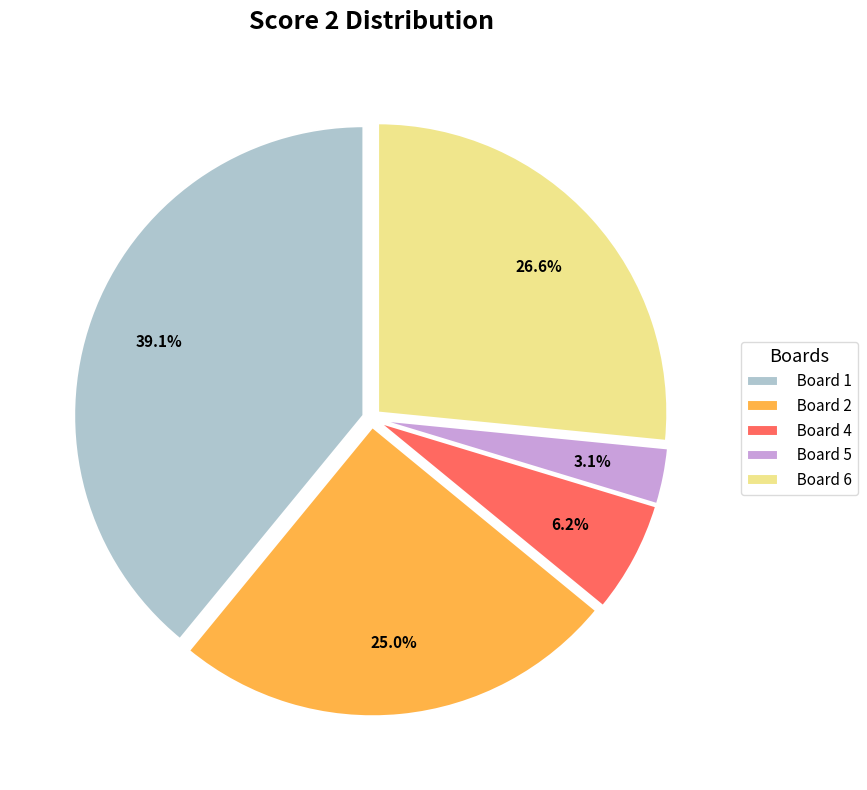

What percentage is NOT represented by Board 6?

73.4%